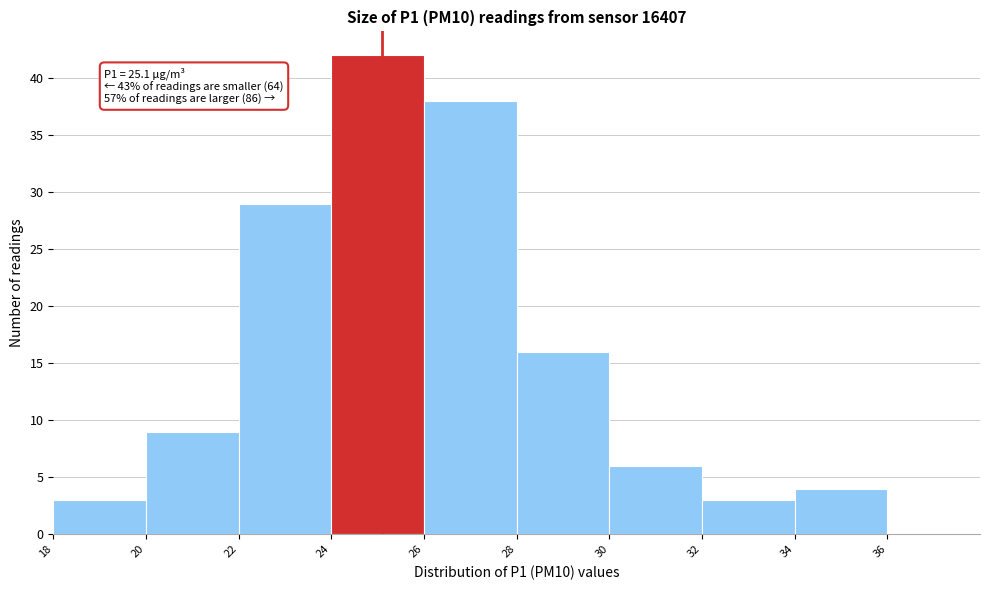

Which range on the x-axis has the tallest bar?

24 to 26